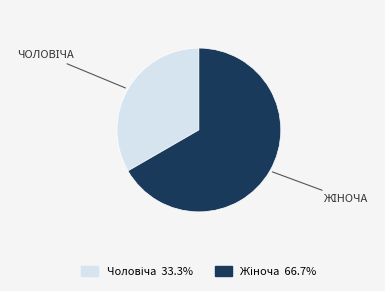

How many segments does this pie chart have?

2